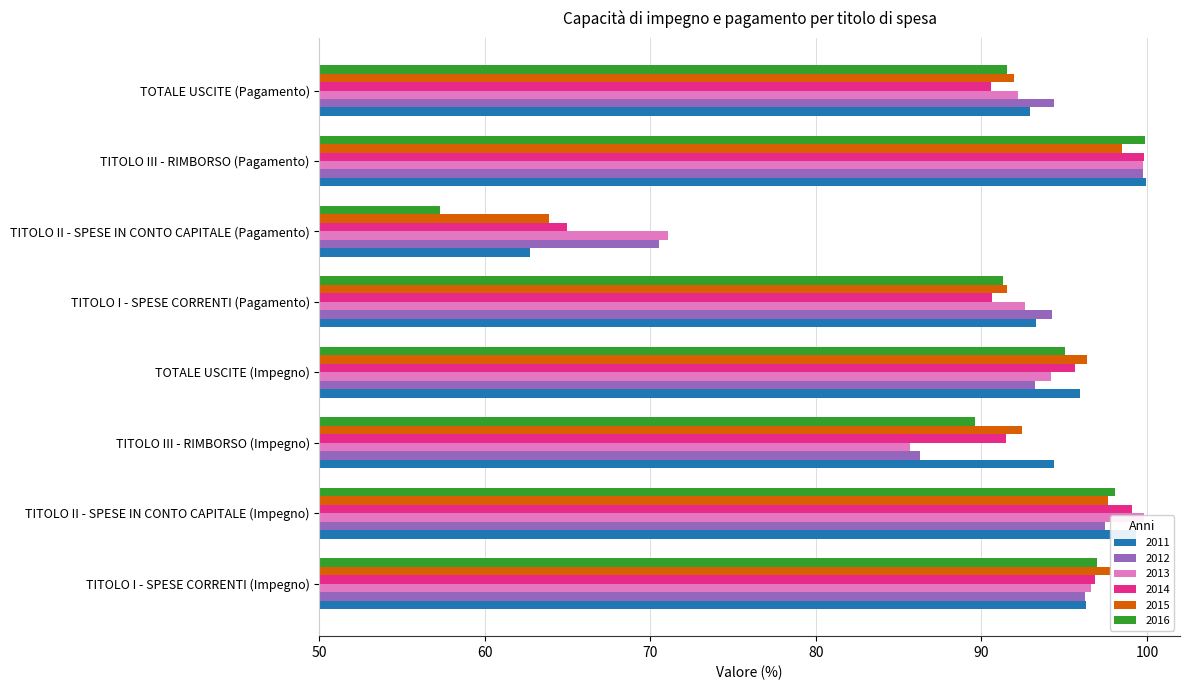

What is the sum of all 2012 values?

732.2